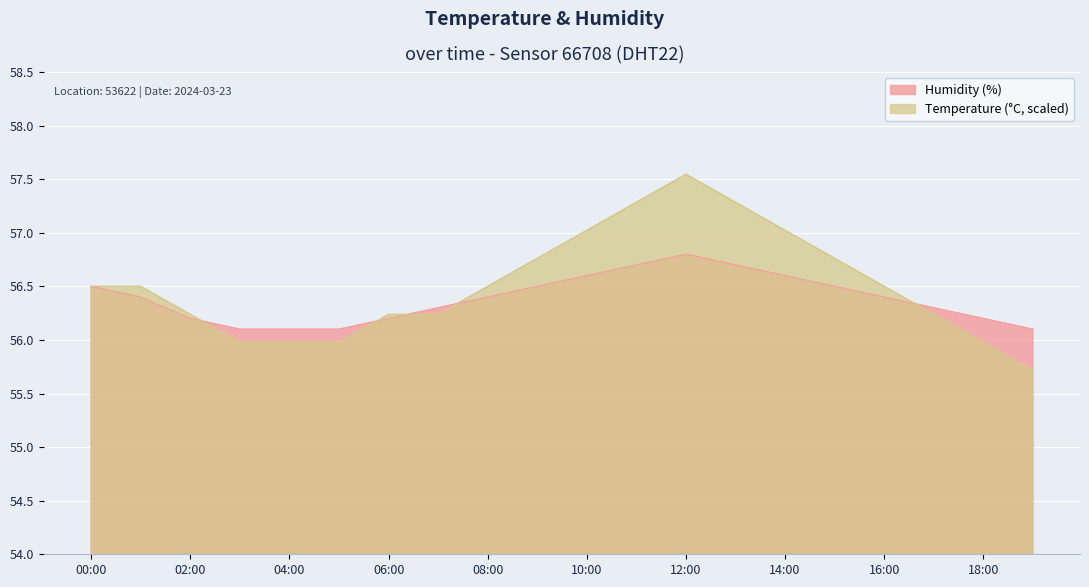

True or false: temperature and humidity cross at least once.

True